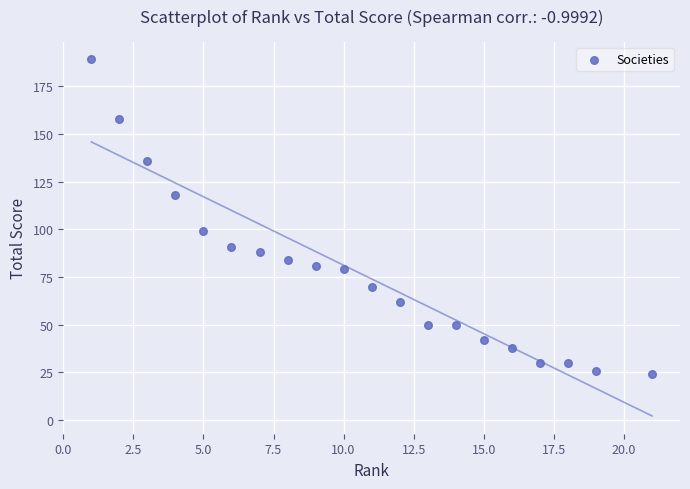

What Y value in the scatter plot is closest to 106?

99